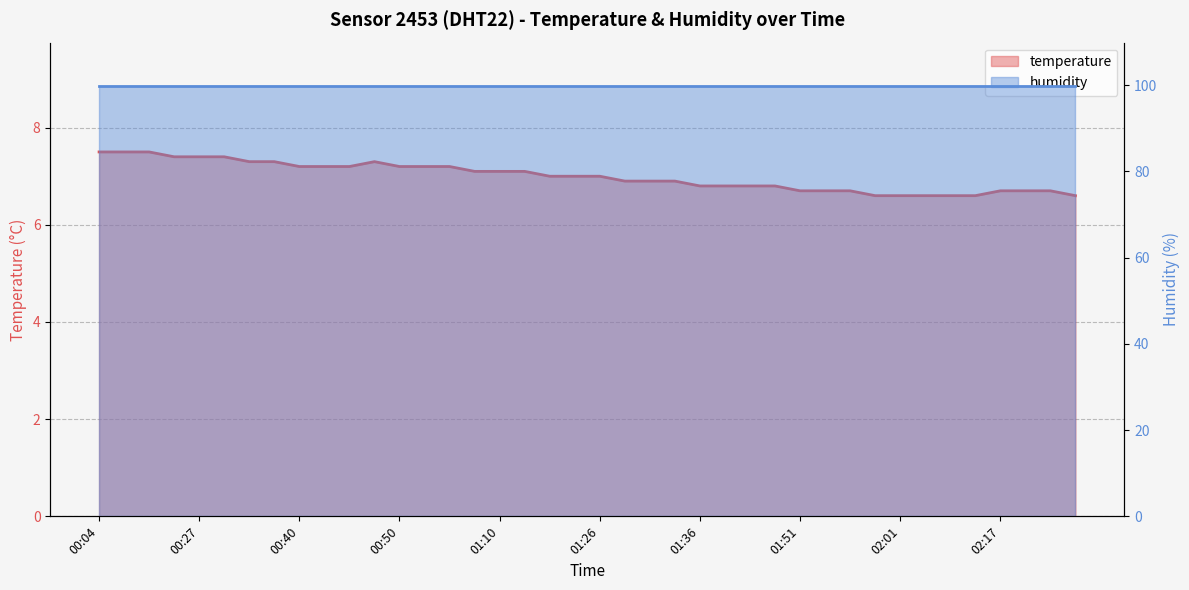

What is the sum of the values at 00:40 and 02:17?

13.9